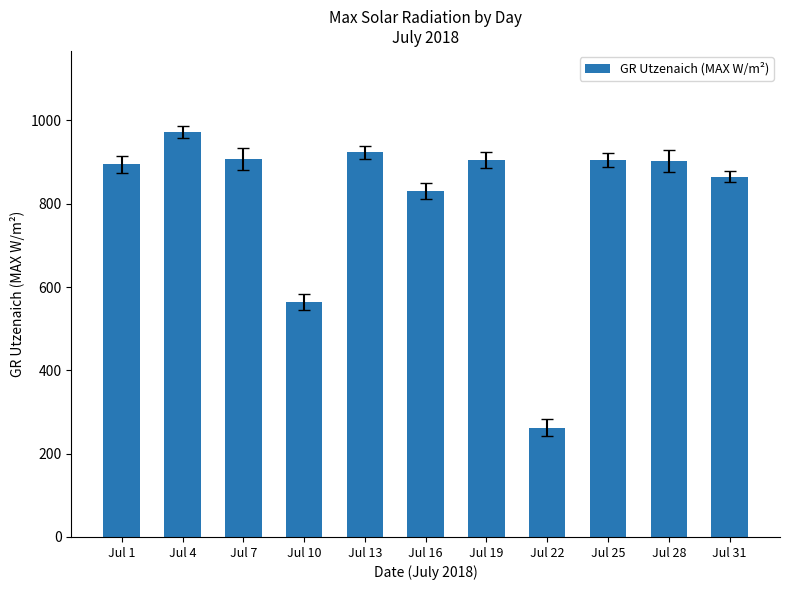

At which label is the value closest to 617?

Jul 10